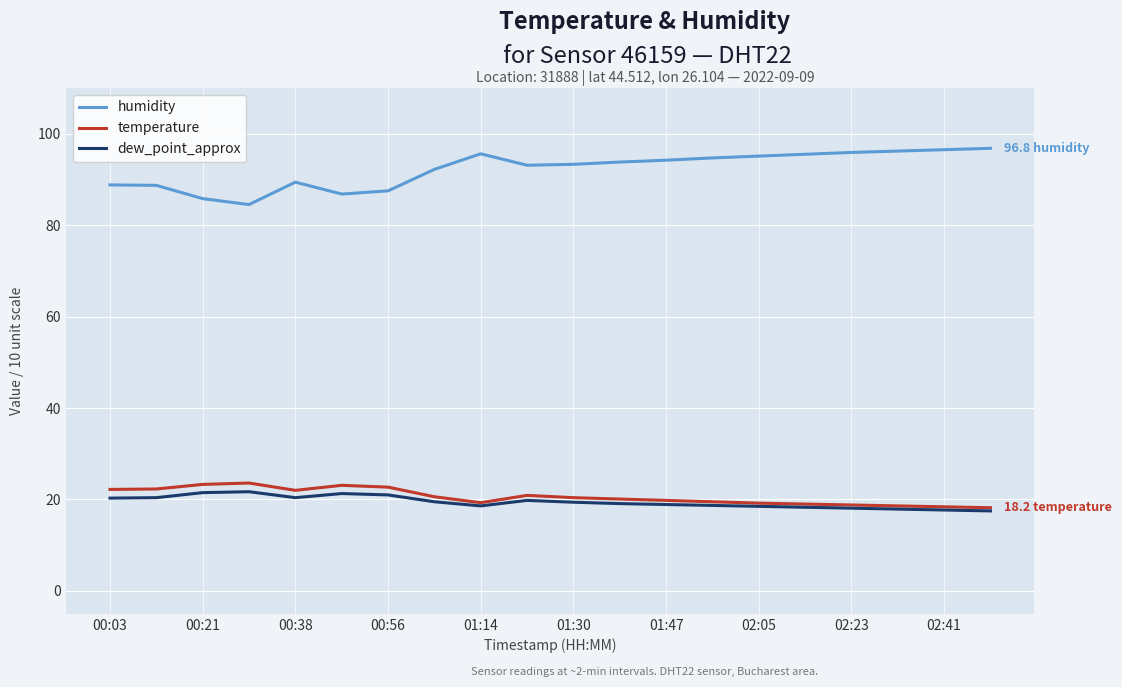

True or false: humidity and dew_point_approx intersect in this chart.

False